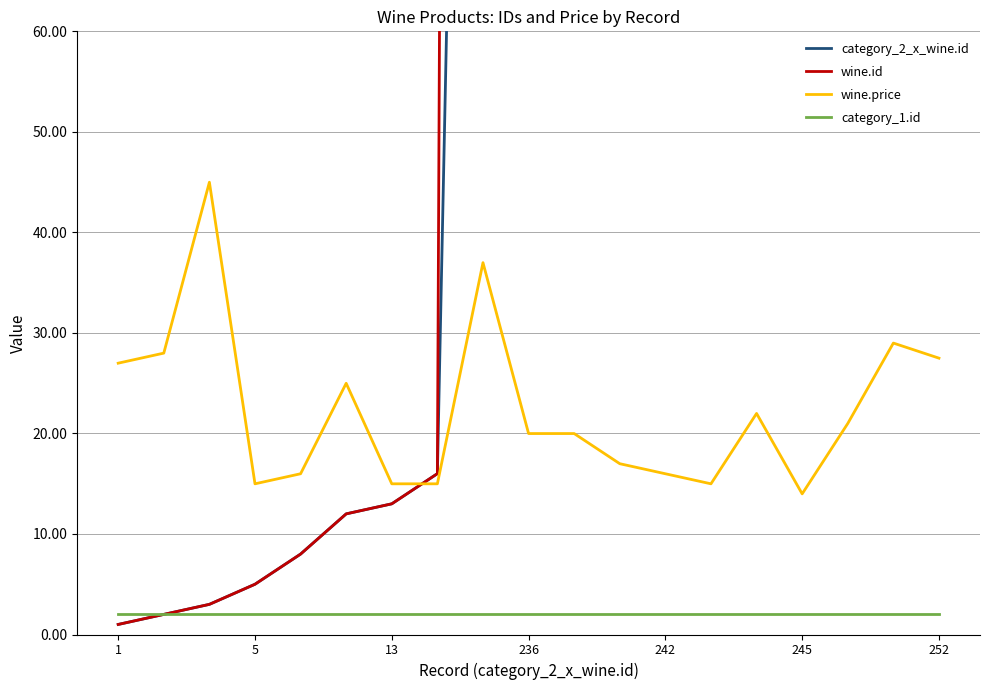

Reading right to left, list all the values displayed in this chart.

category_2_x_wine.id: 252.0	249.0	247.0	245.0	244.0	243.0	242.0	240.0	237.0	236.0	235.0	16.0	13.0	12.0	8.0	5.0	3.0	2.0	1.0
wine.id: 988.0	985.0	983.0	981.0	980.0	979.0	978.0	976.0	973.0	972.0	971.0	16.0	13.0	12.0	8.0	5.0	3.0	2.0	1.0
wine.price: 27.5	29.0	21.0	14.0	22.0	15.0	16.0	17.0	20.0	20.0	37.0	15.0	15.0	25.0	16.0	15.0	45.0	28.0	27.0
category_1.id: 2.0	2.0	2.0	2.0	2.0	2.0	2.0	2.0	2.0	2.0	2.0	2.0	2.0	2.0	2.0	2.0	2.0	2.0	2.0